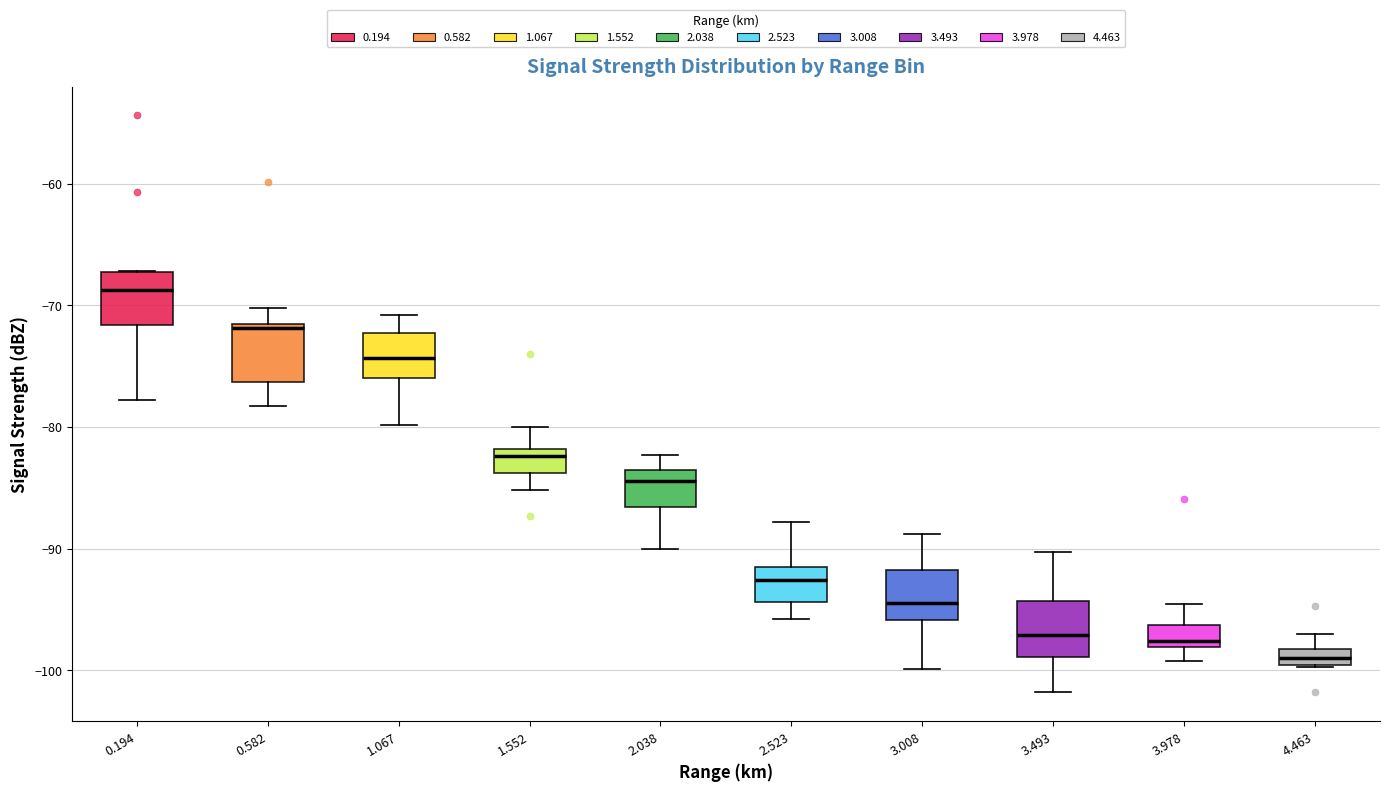

Which box has the lowest median line?

4.463